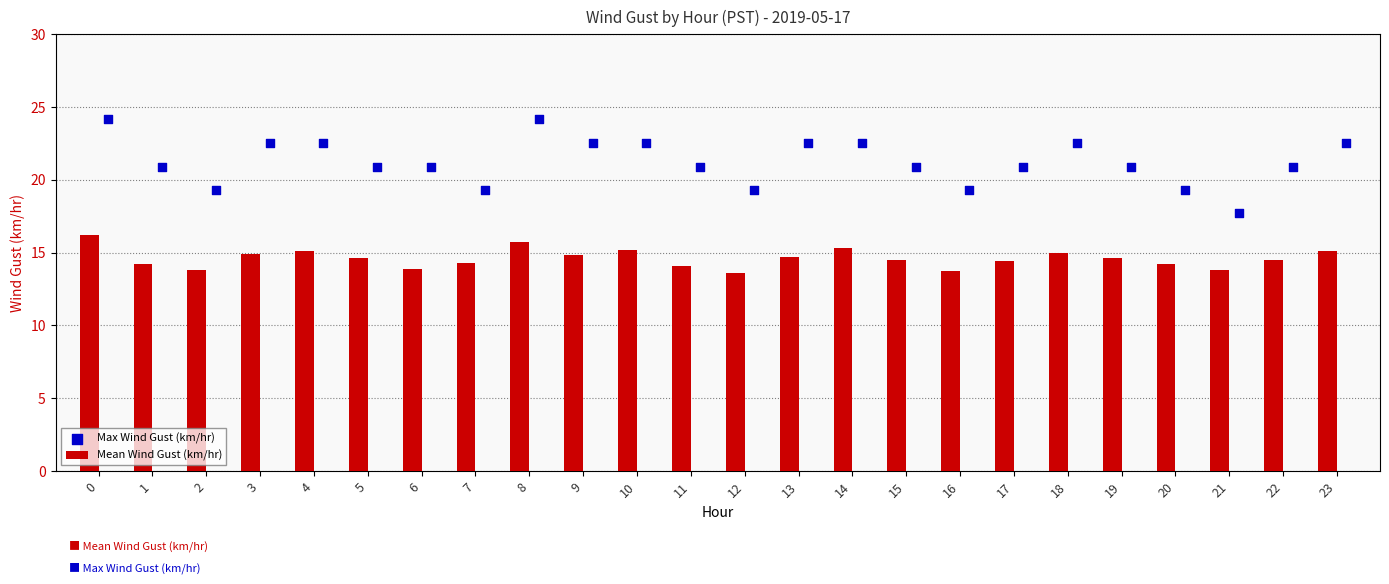

Which series contains the highest Y value?

Max Wind Gust (km/hr)